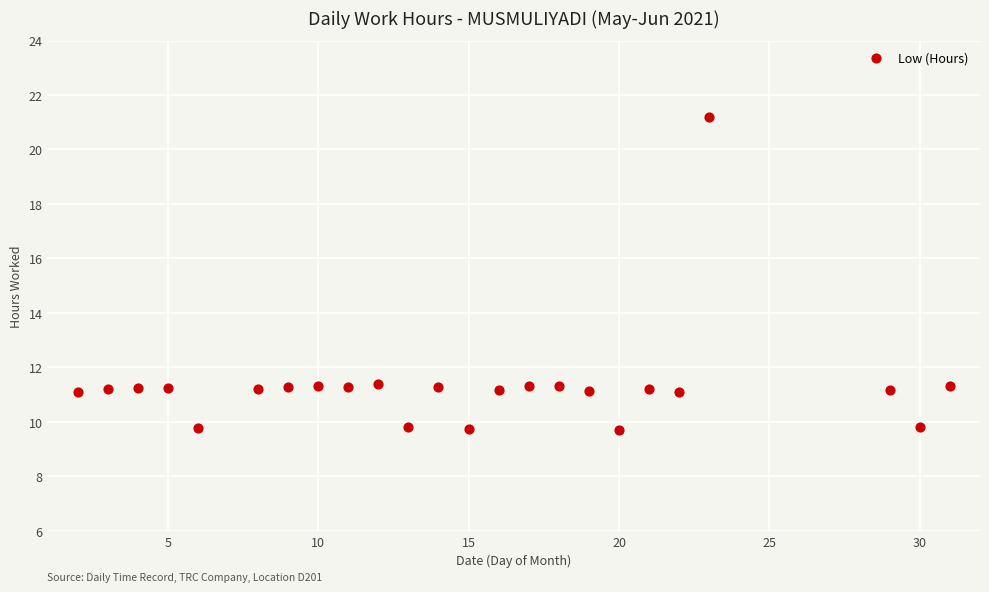

What is the range of Y values (max minus min)?

11.5